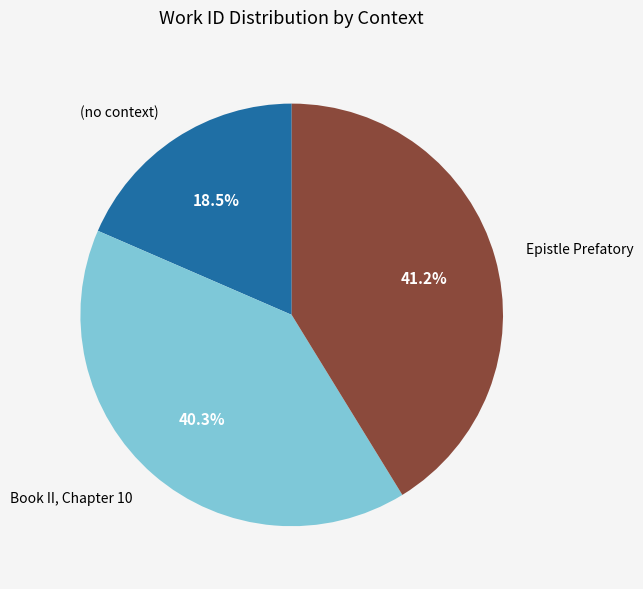

How many slices are in this pie chart?

3